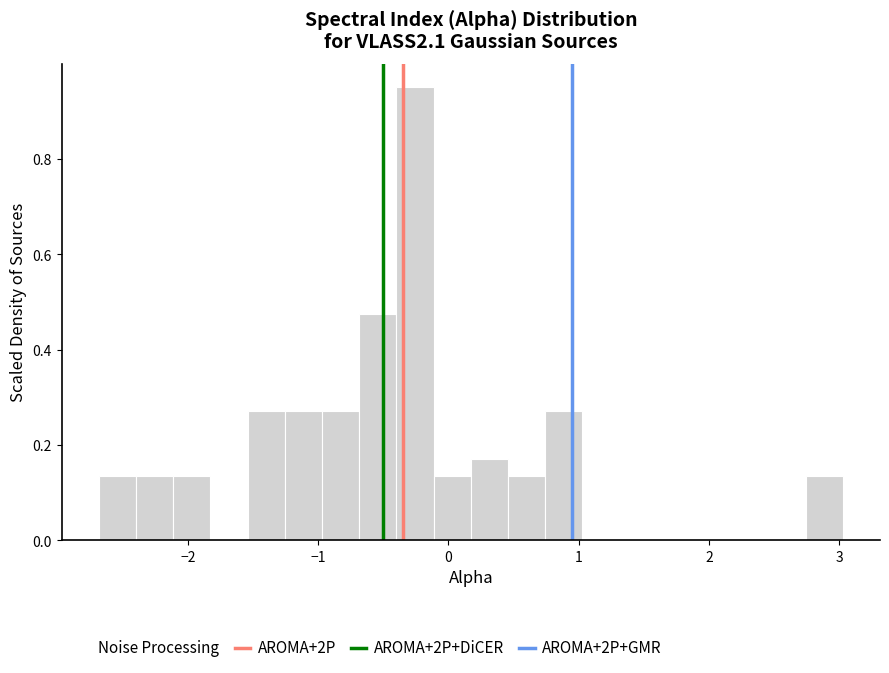

Around what value on the x-axis is the tallest bar? Give the approximate position of its centre, as read against the axis.

-0.3